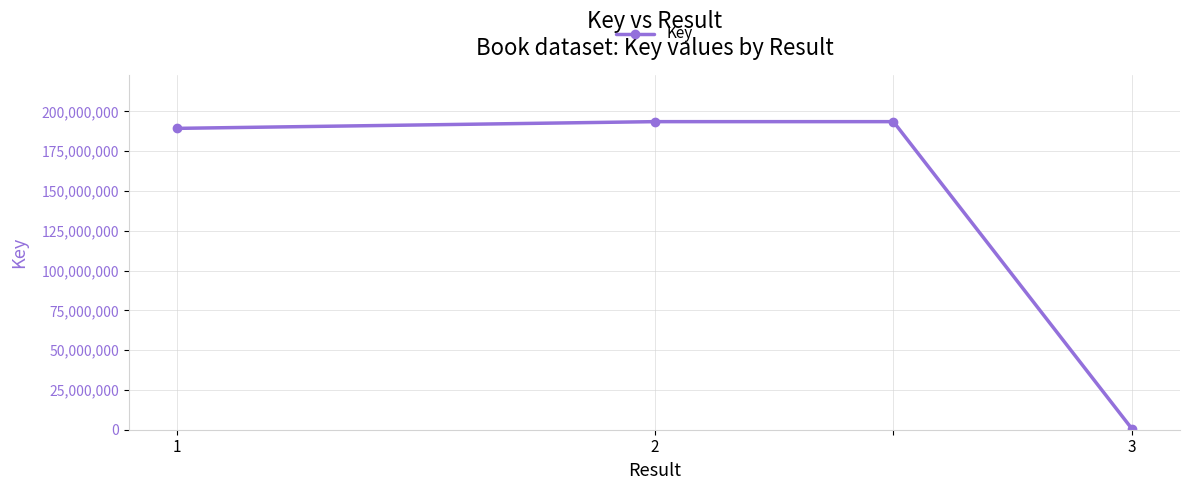

What is the greatest value displayed?

193534547